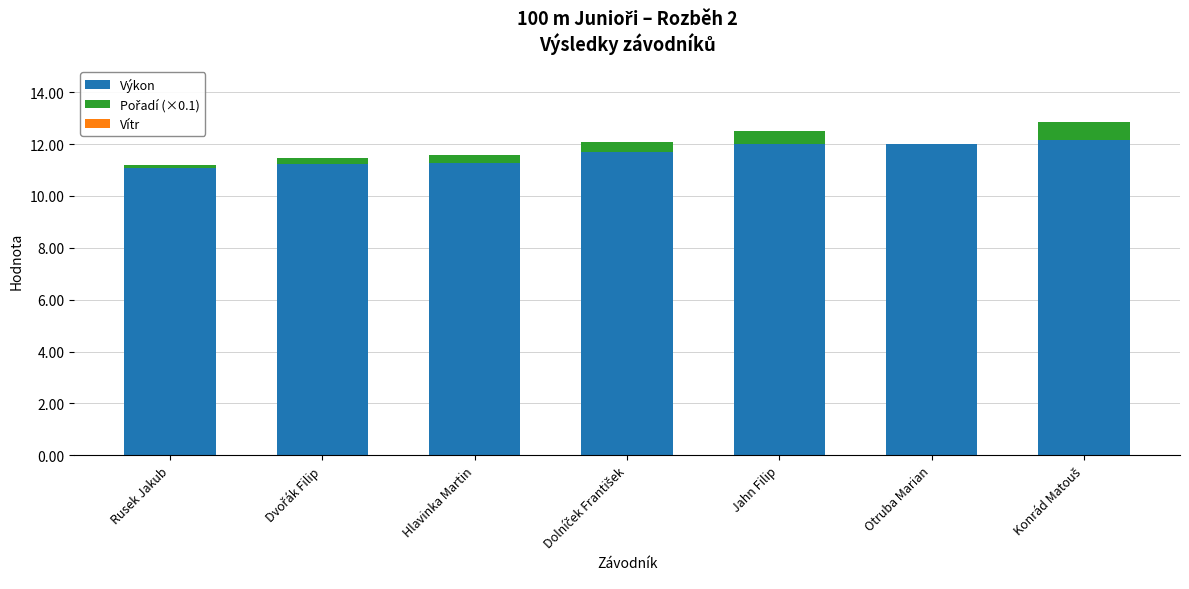

What is the highest value of the Výkon series?

12.2